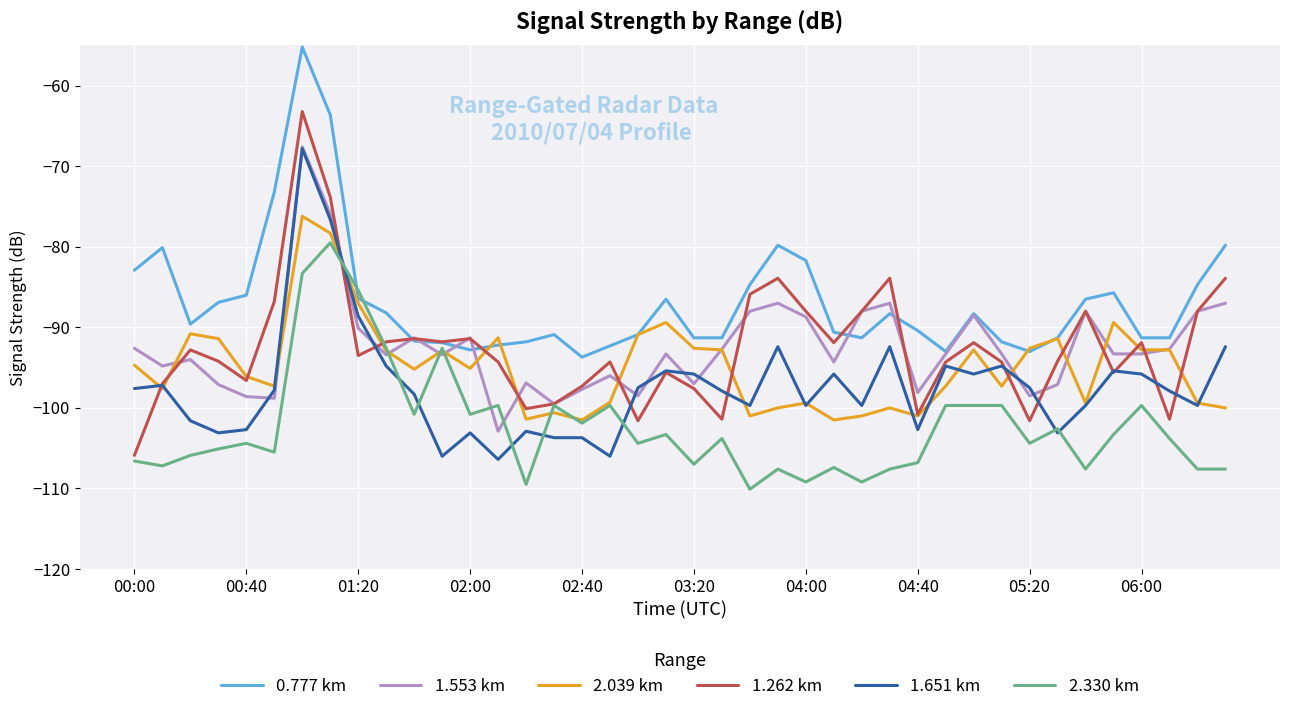

Which series has the largest range (max minus min)?

1.262 km